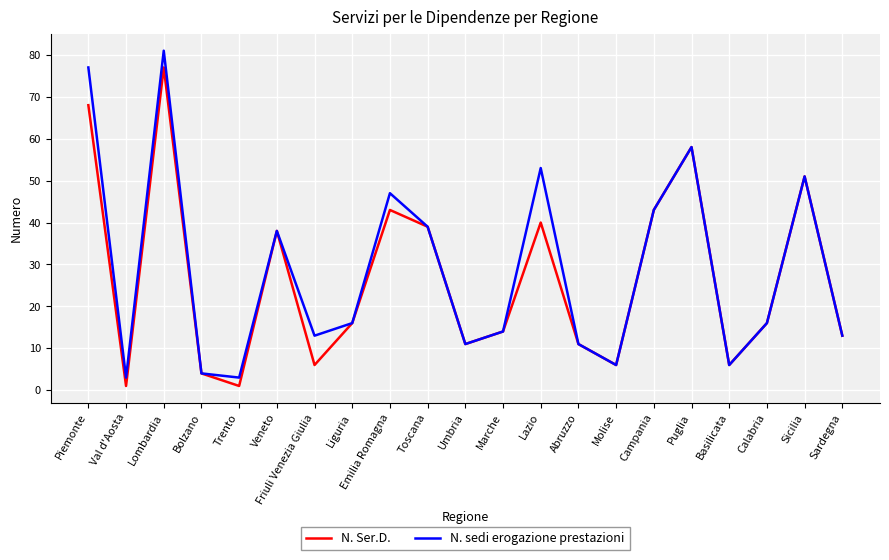

What position from the right is Friuli Venezia Giulia?

15